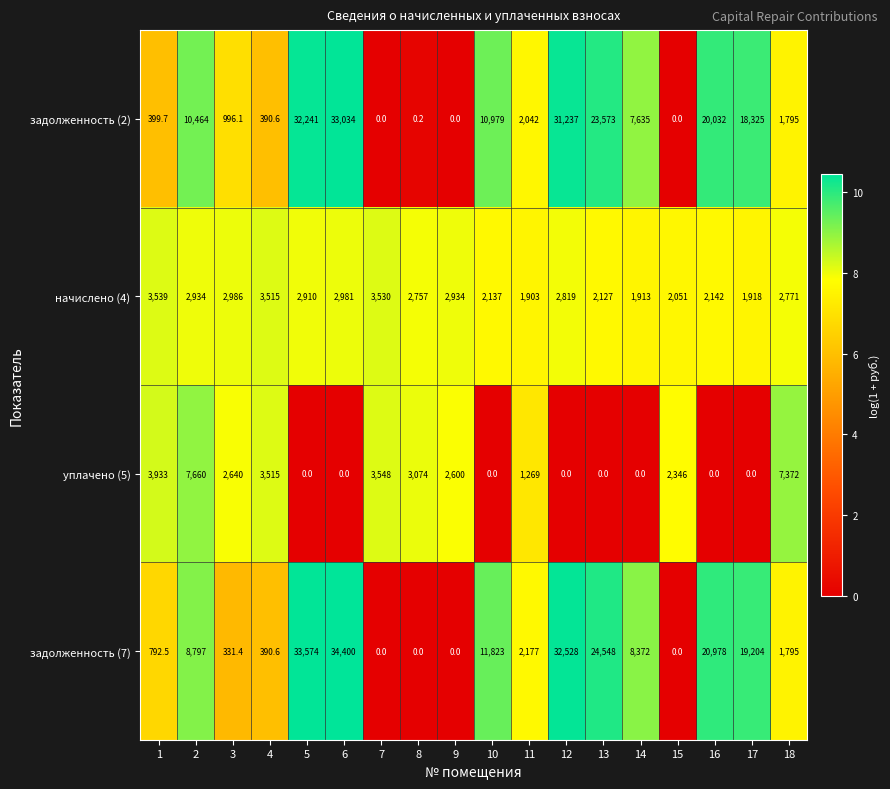

Which category has the highest value across all series?

6